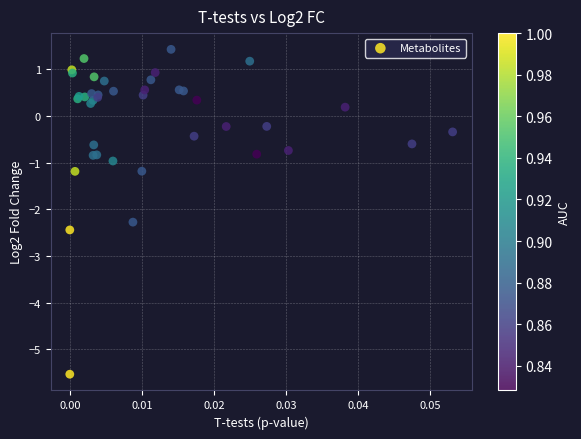

What Y value in the scatter plot is closest to -2?

-2.3